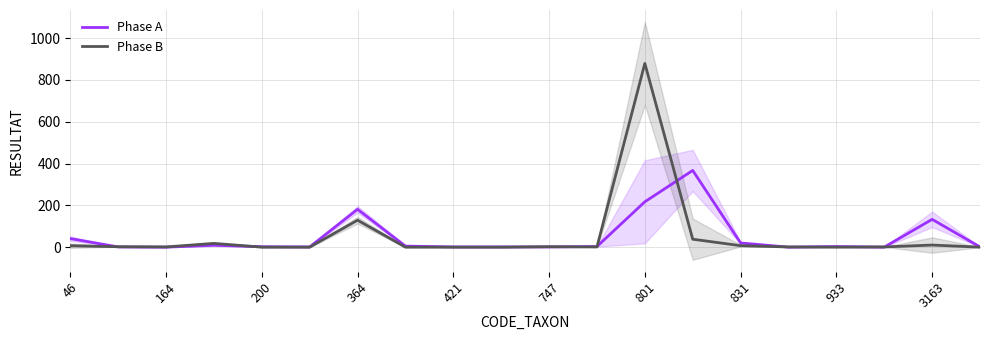

Rank the series by their maximum value, from lowest to highest.

Phase A, Phase B